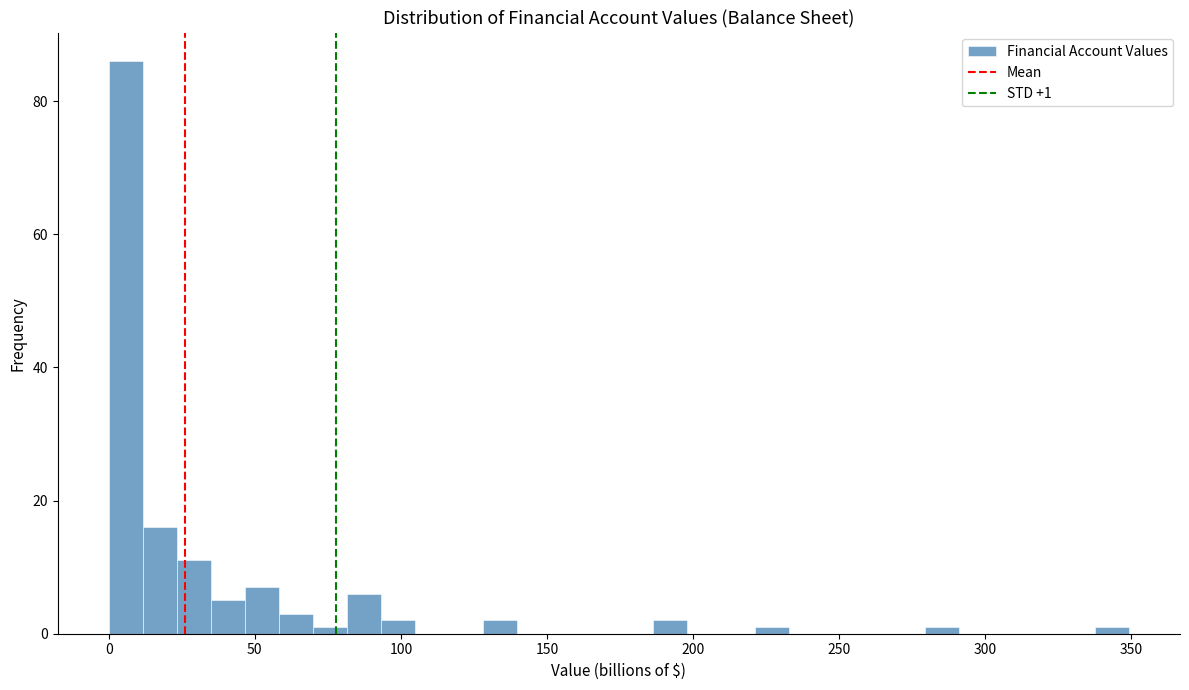

Around what value on the x-axis is the tallest bar? Give the approximate position of its centre, as read against the axis.

5